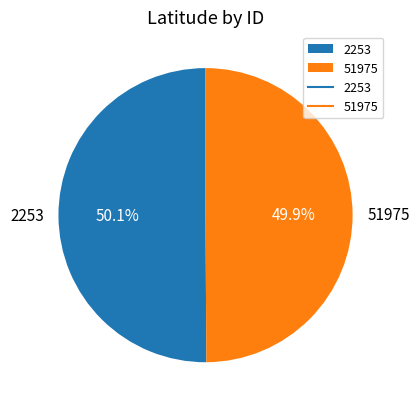

How many slices are in this pie chart?

2